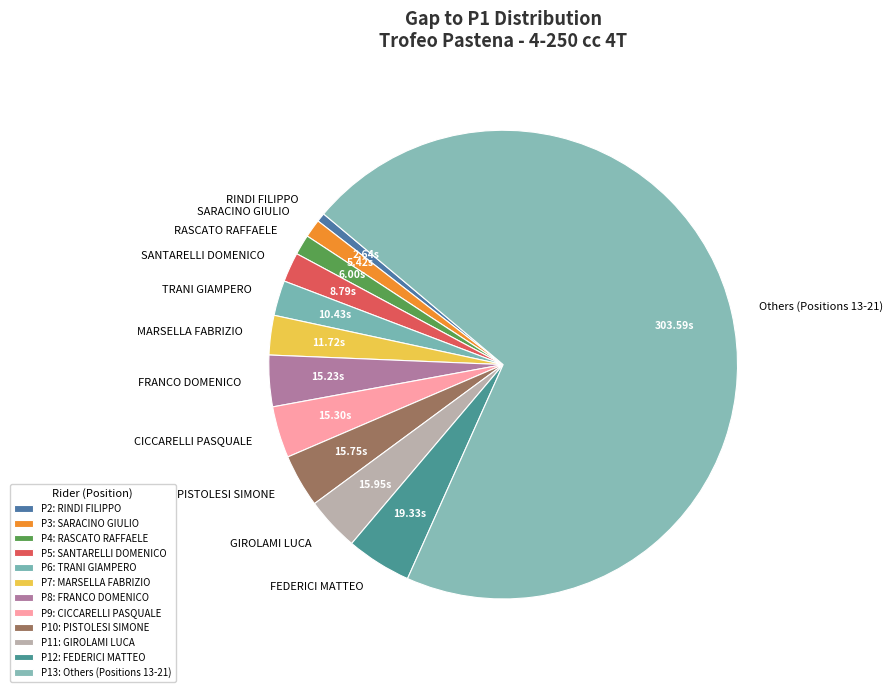

Is the sum of TRANI GIAMPERO and CICCARELLI PASQUALE greater than half?

No